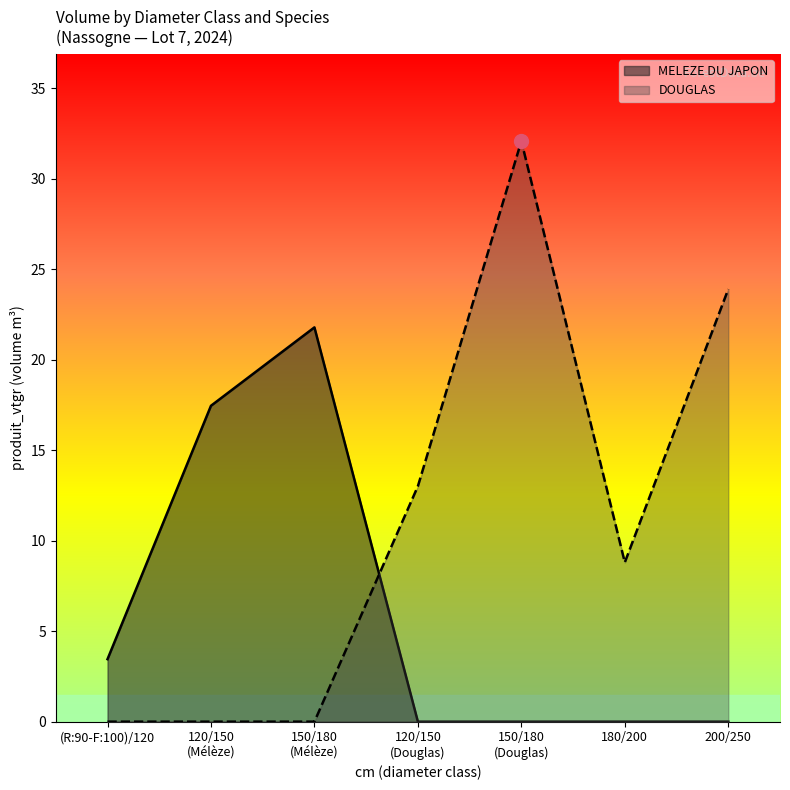

How many distinct data groups are displayed?

2